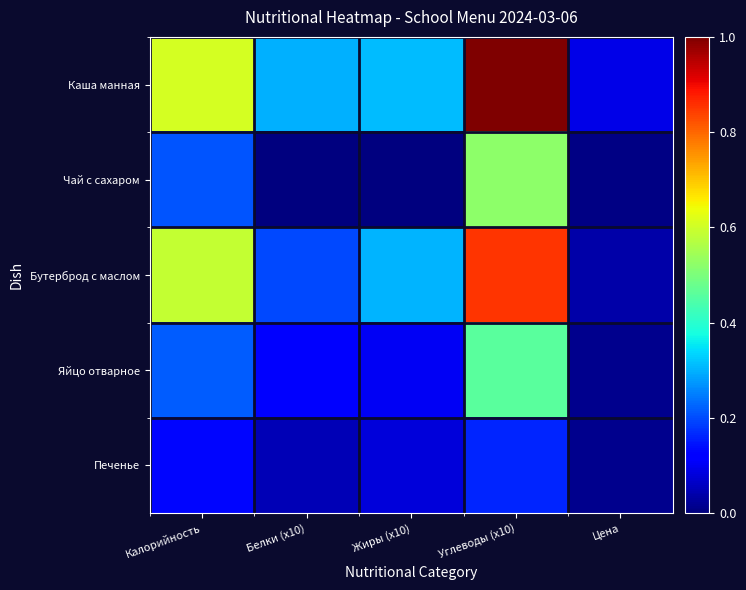

Which has a higher value, Цена or Жиры (x10)?

Жиры (x10)